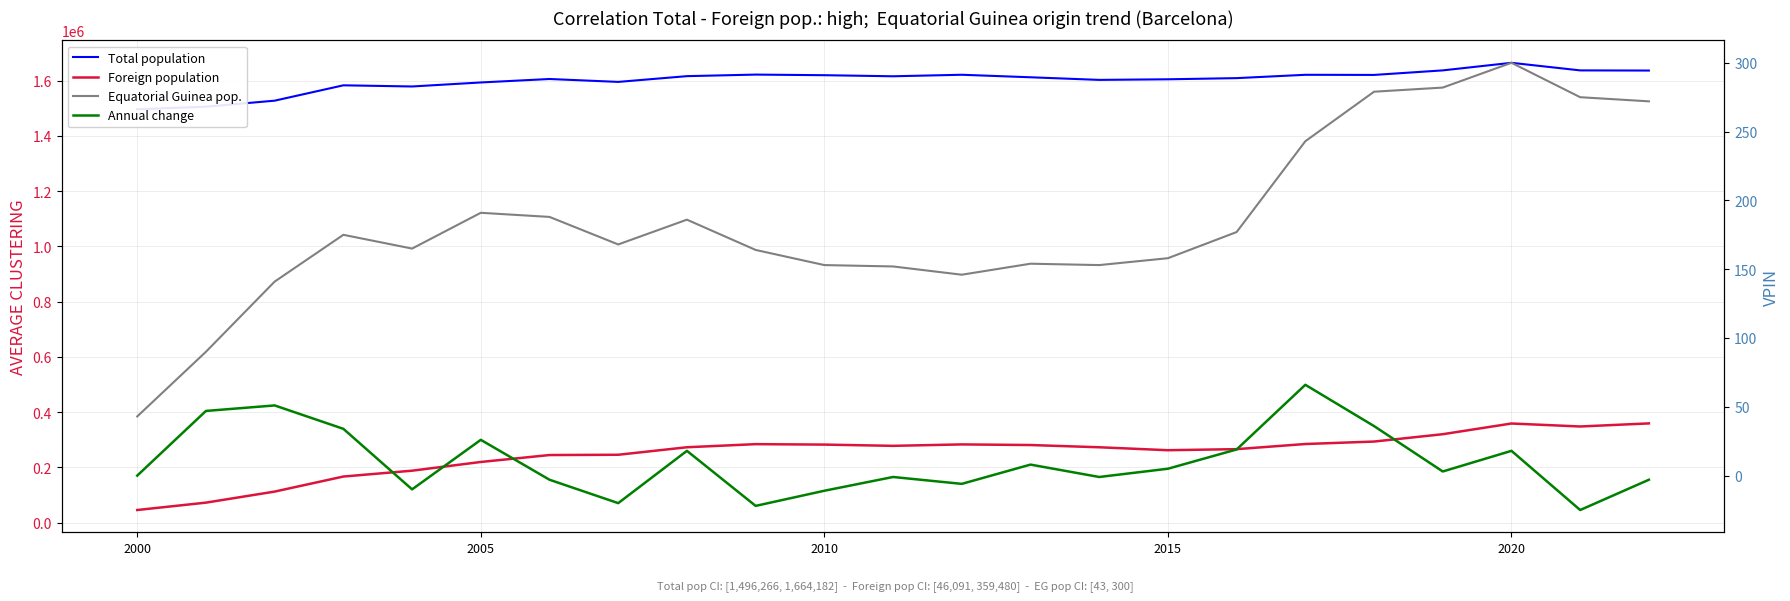

What is the difference between the highest and lowest values at 2010?

1619348